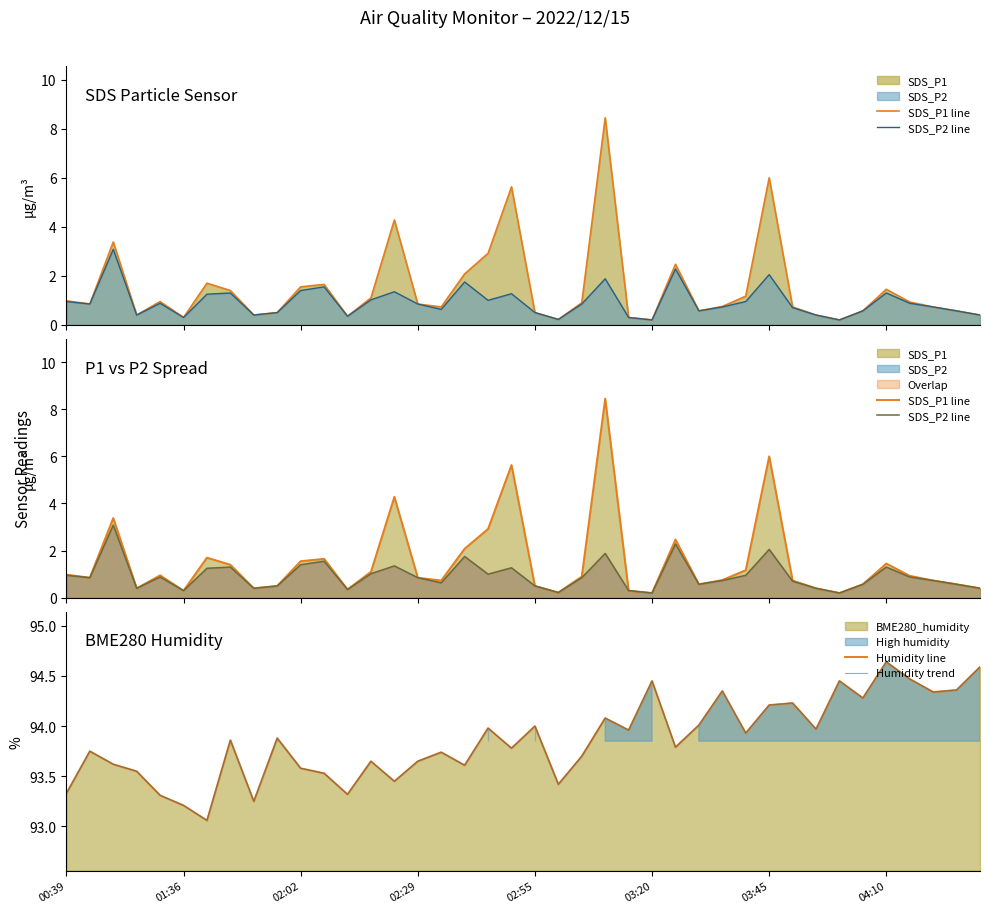

How many series are shown in this chart?

4